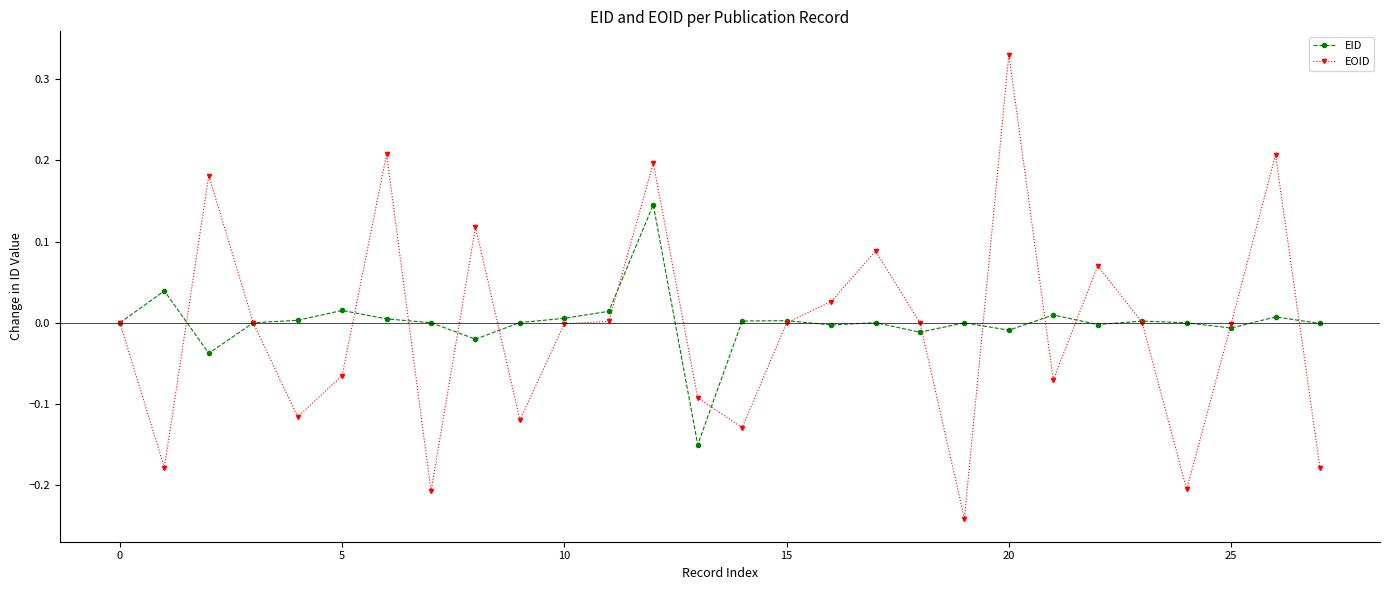

How many data points does each series have?

28